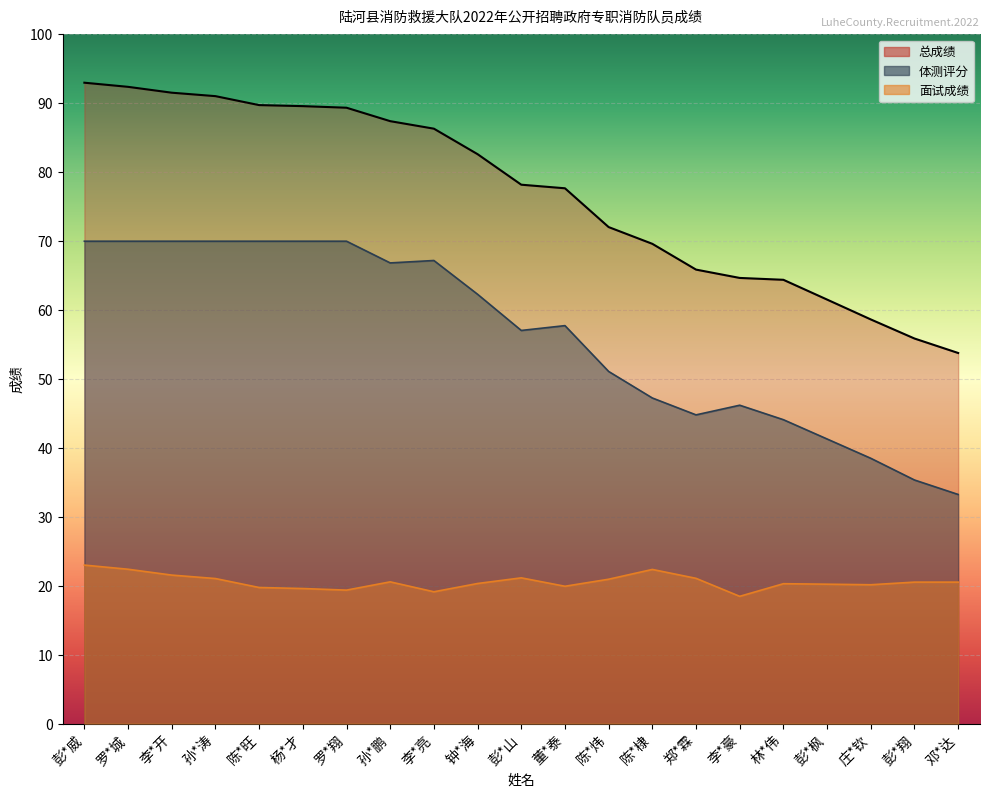

Rank the series at 郑*霖 from lowest to highest value.

面试成绩, 体测评分, 总成绩